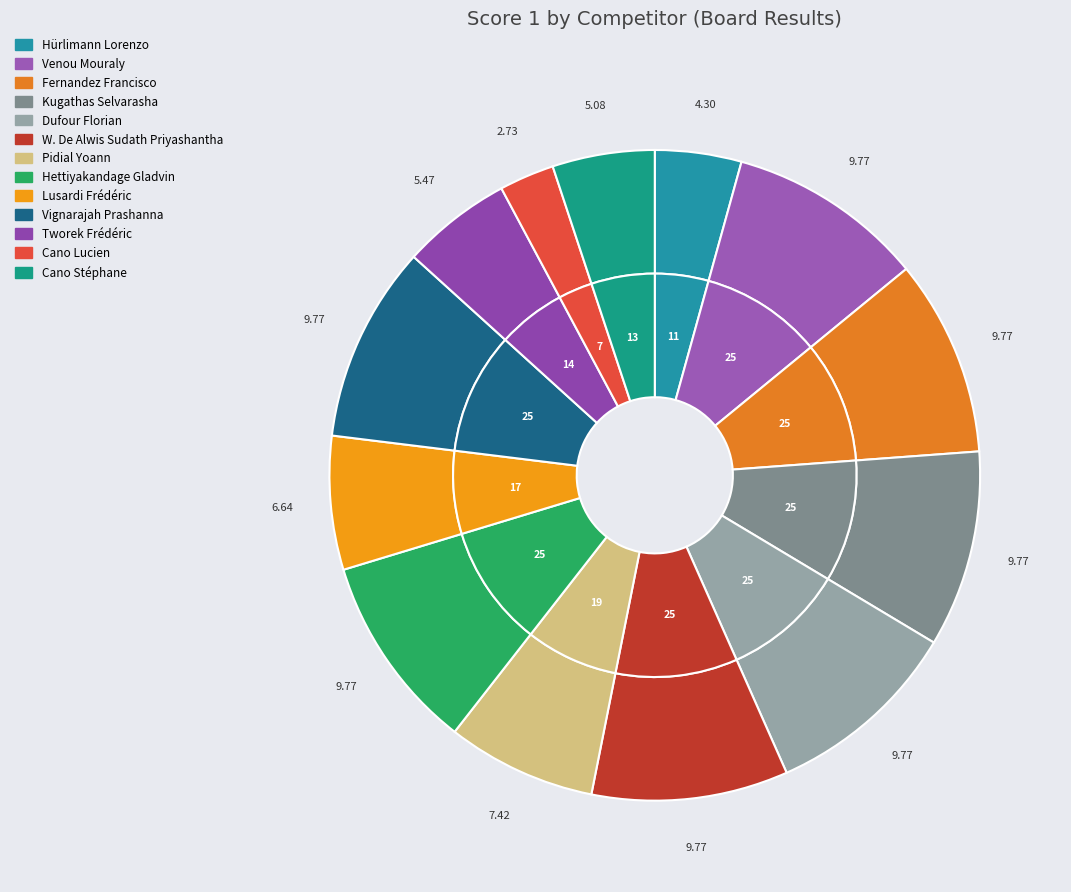

To the nearest percent, what is the difference between the largest and smallest slice percentages?

7%